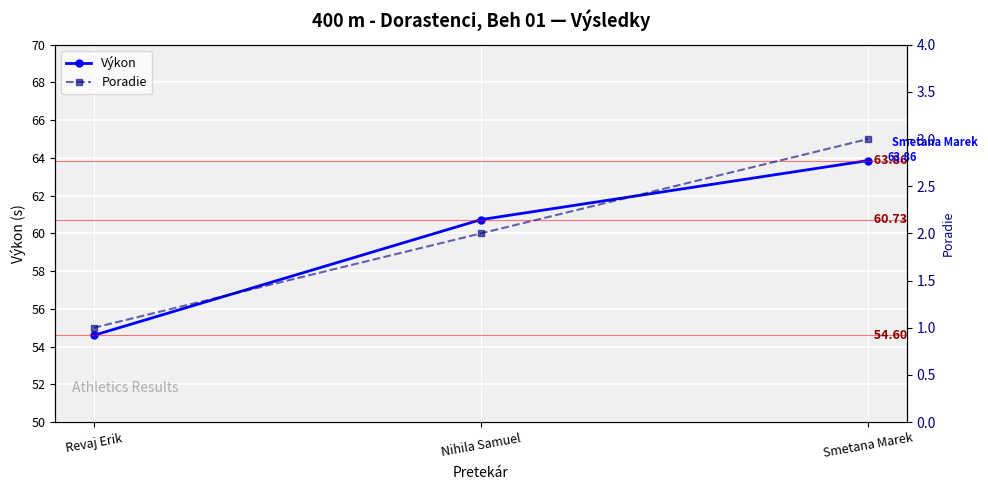

What is the minimum value shown in the chart?

1.0